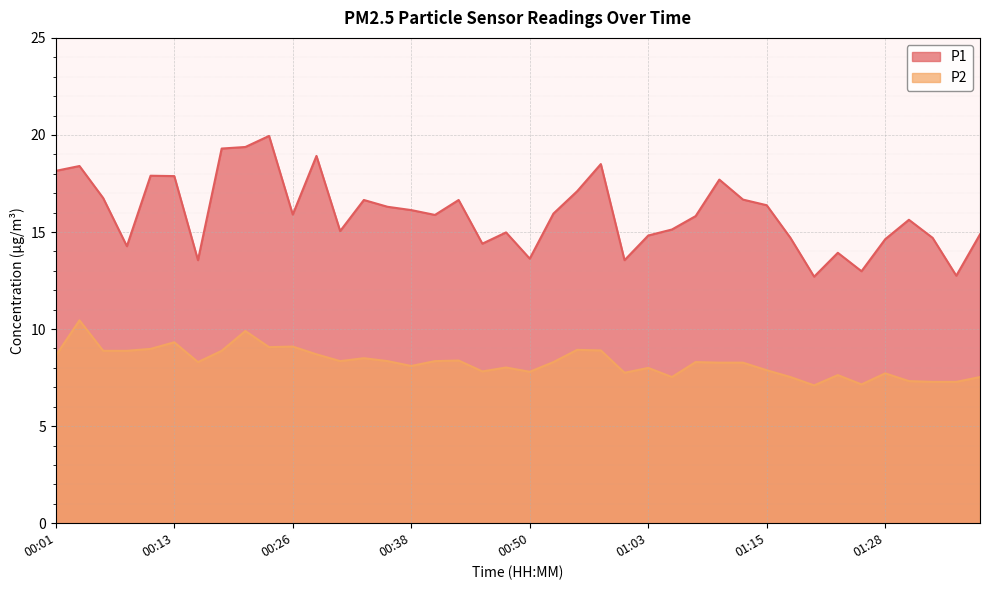

True or false: P1 has a value of 19.4 at 00:21.

True